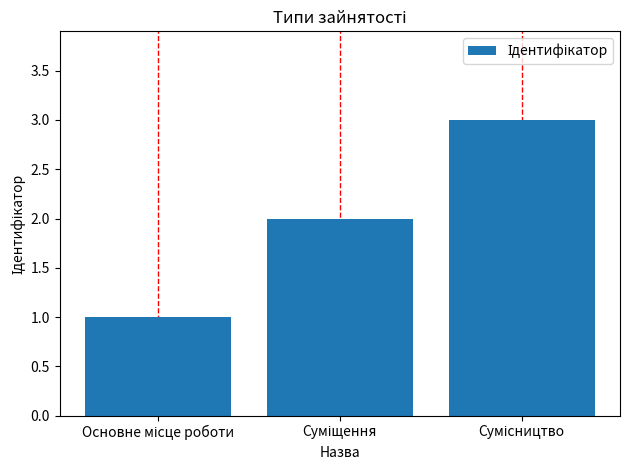

What is the sum of all values?

6